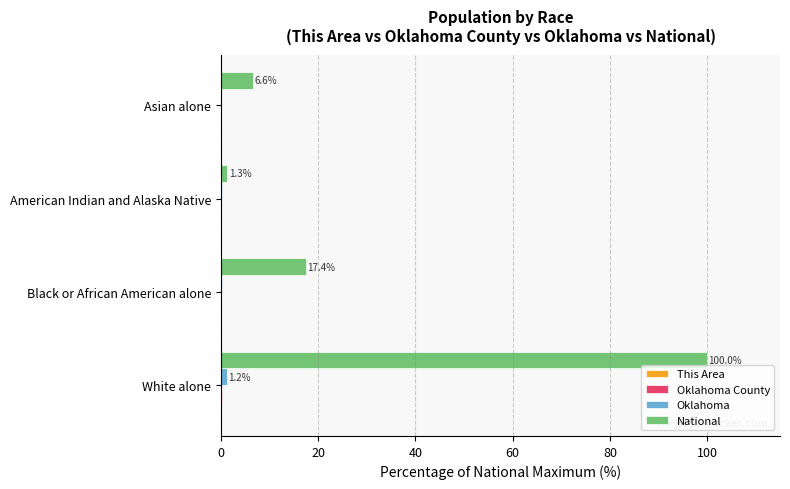

At which category is the sum across all series the highest?

White alone